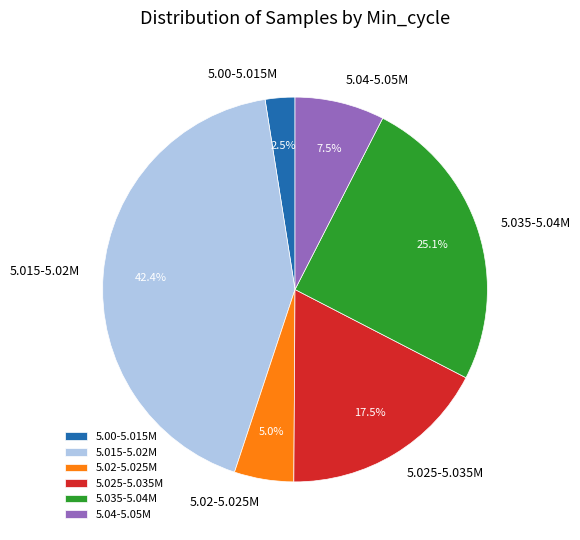

Which has a higher value, 5.015-5.02M or 5.04-5.05M?

5.015-5.02M